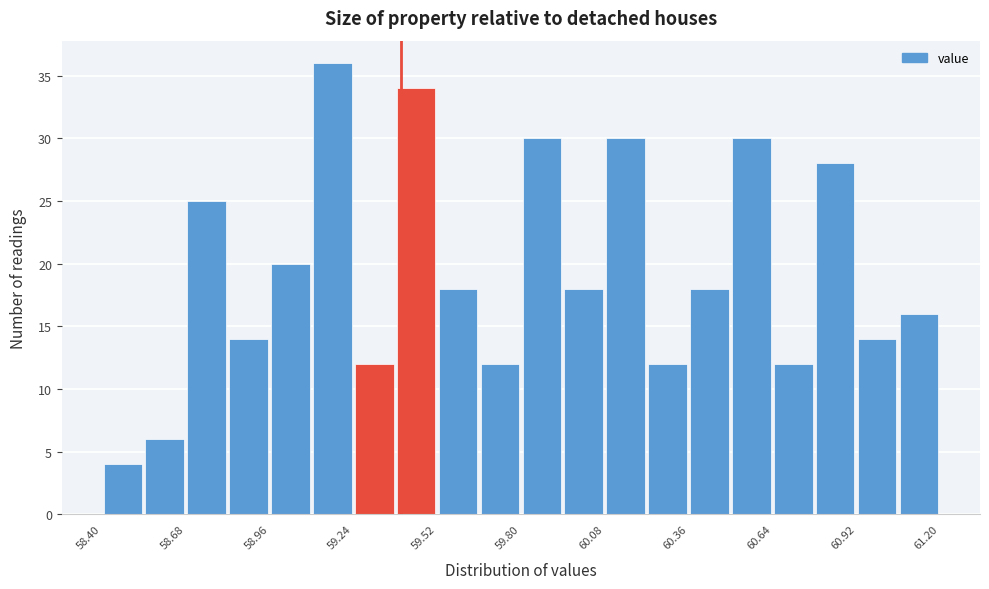

Around what value on the x-axis is the tallest bar? Give the approximate position of its centre, as read against the axis.

59.15